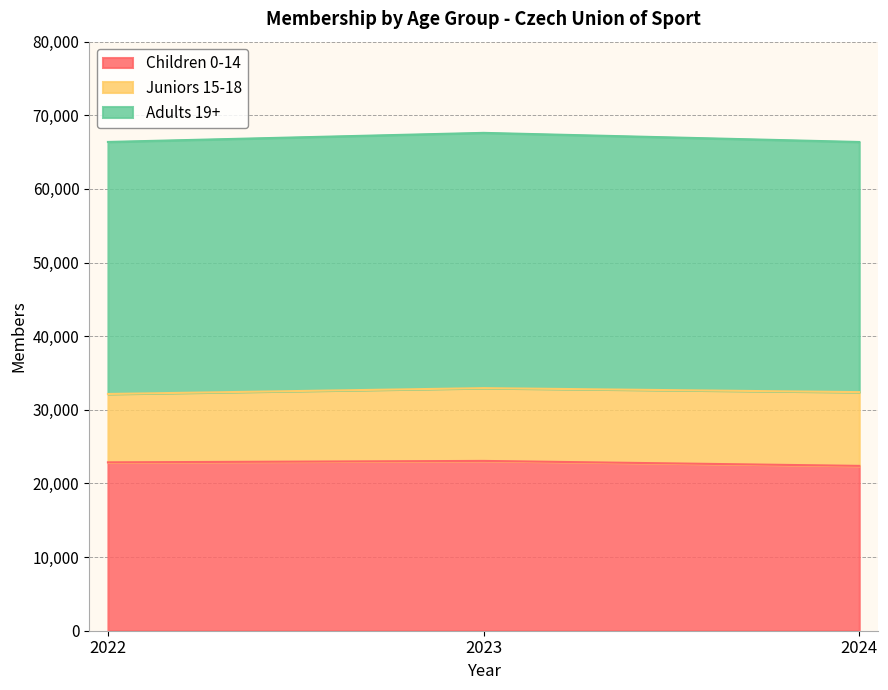

Which has a higher value, 2023 or 2022?

2023